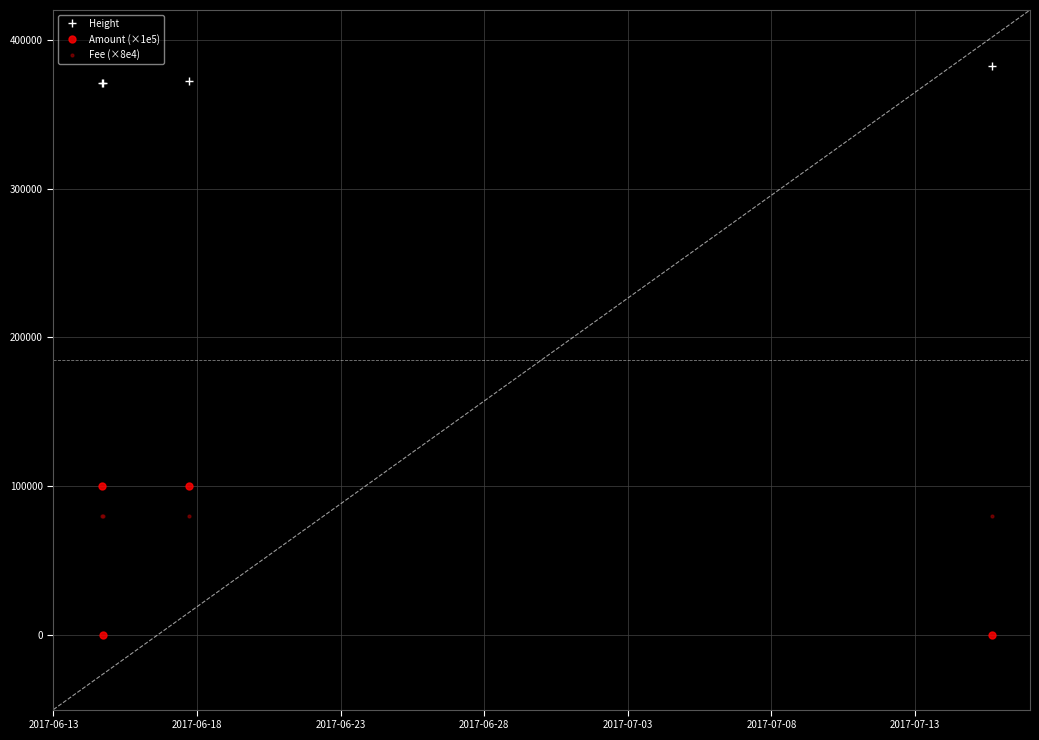

True or false: Fee (×8e4) and Height cross at least once.

False